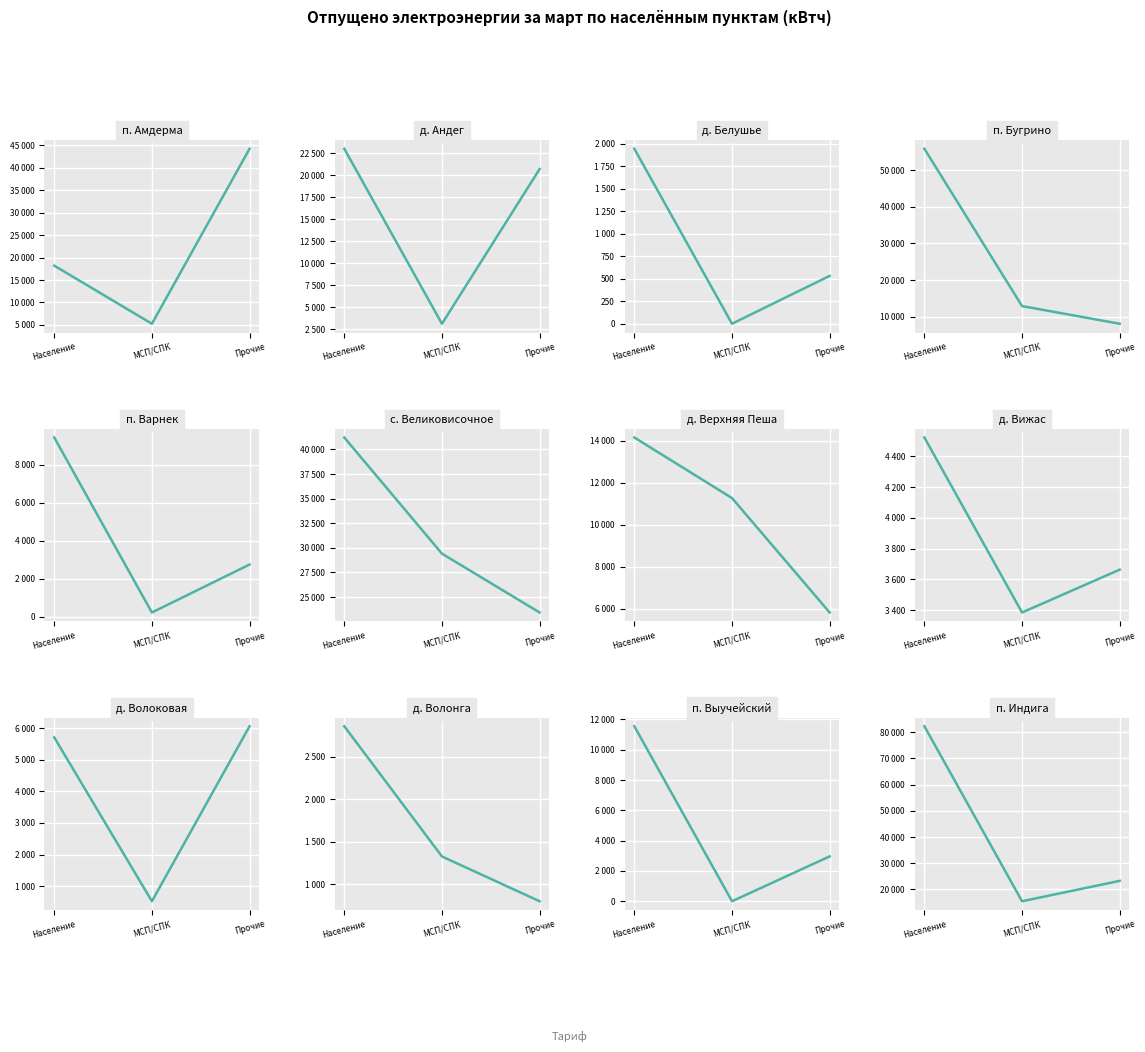

Is the value of По тарифу для МСП, СПК at п. Выучейский greater than the value of По тарифу для прочих потребителей at д. Верхняя Пеша?

No